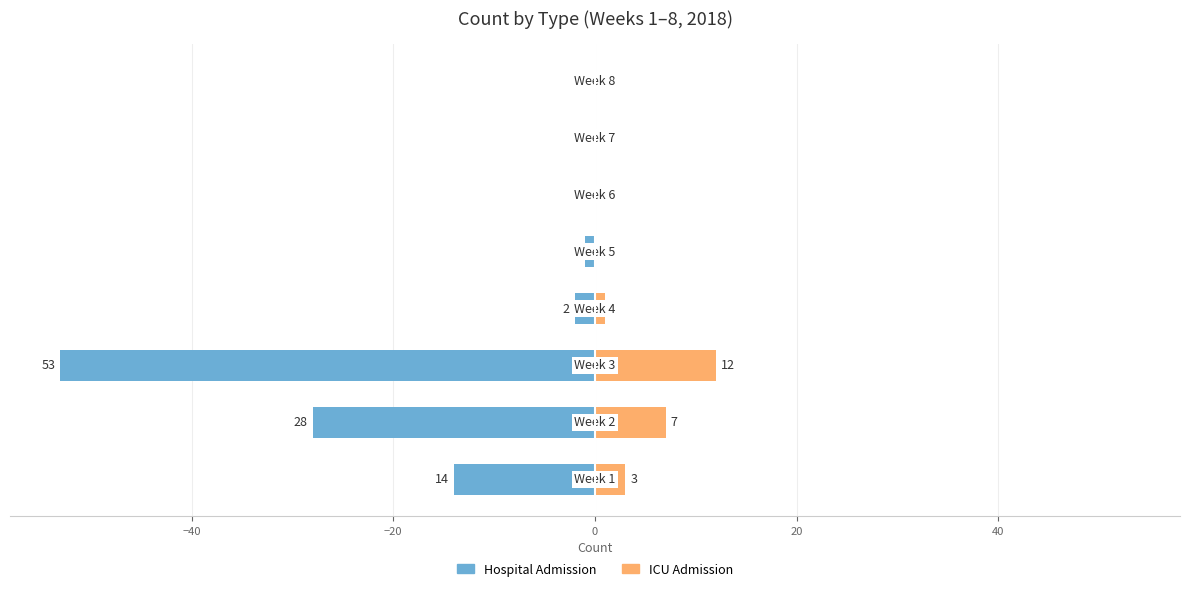

What are all the series names shown in the legend?

Hospital Admission, ICU Admission